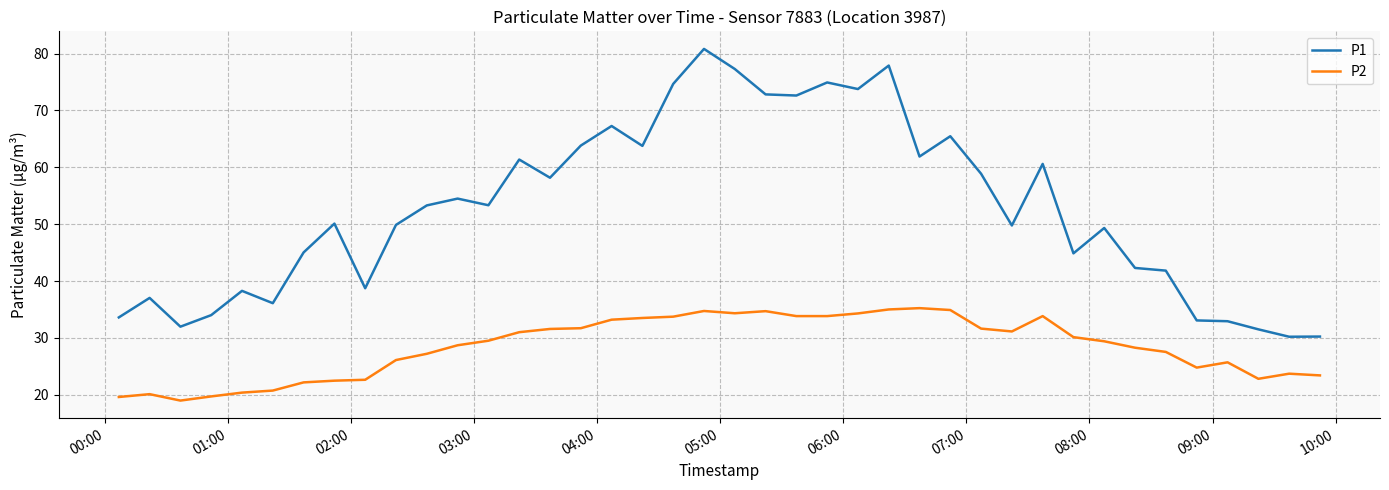

Which series has the widest spread of values?

P1